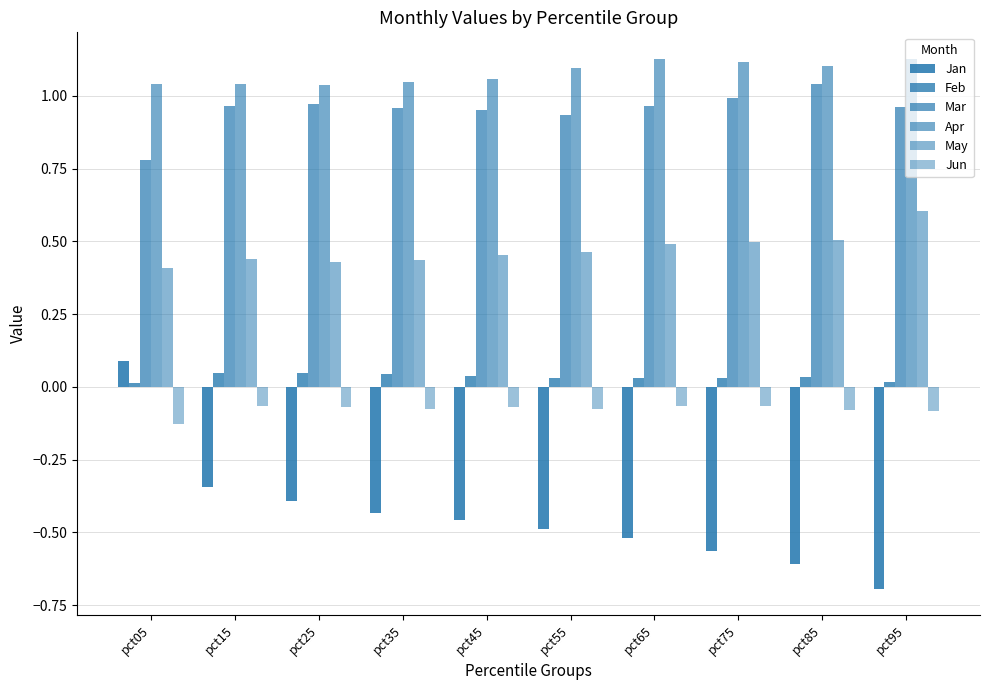

At which label is Feb closest to 0?

pct05